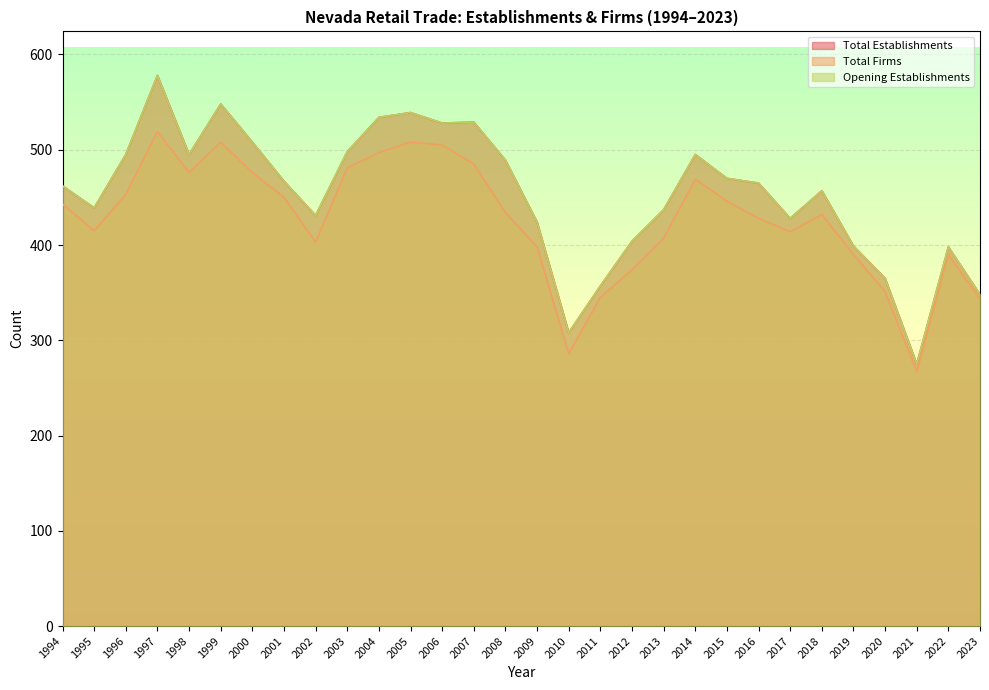

At 2001, list the series in order from largest to smallest.

Total Establishments, Opening Establishments, Total Firms